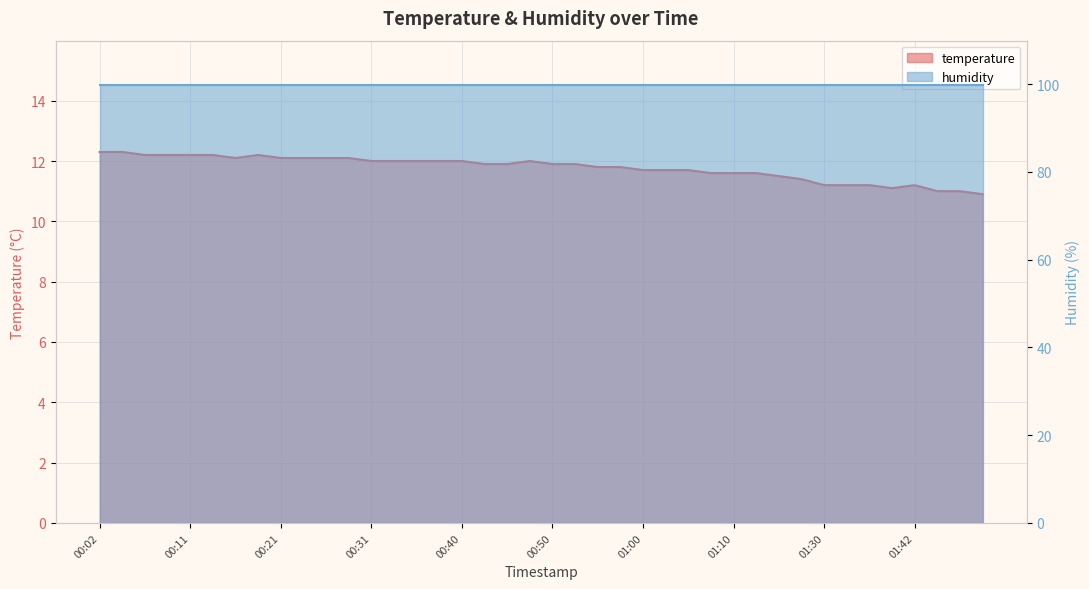

Which has a higher value, 00:16 or 01:52?

00:16